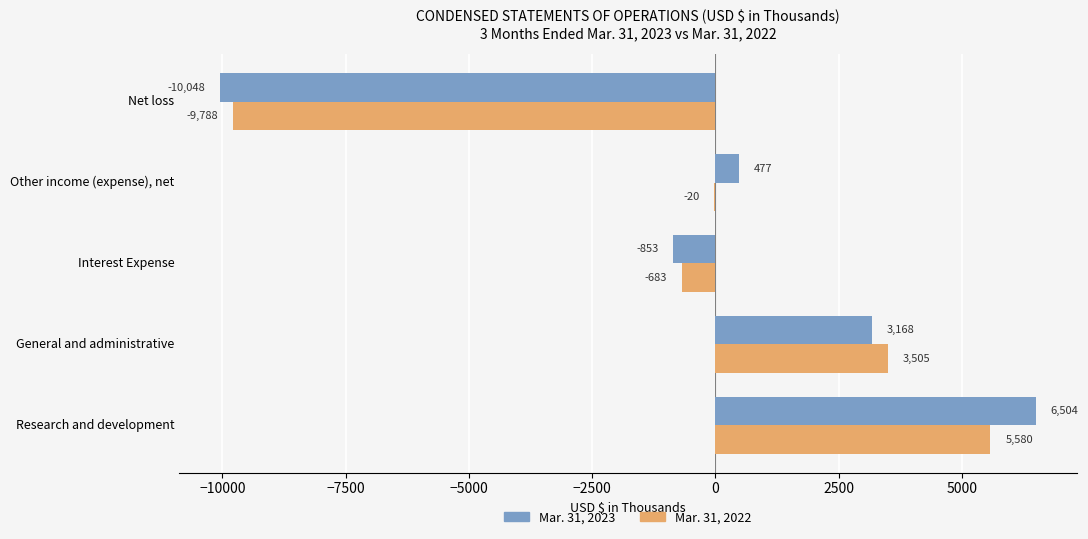

What is the sum of all Mar. 31, 2022 values?

-1406